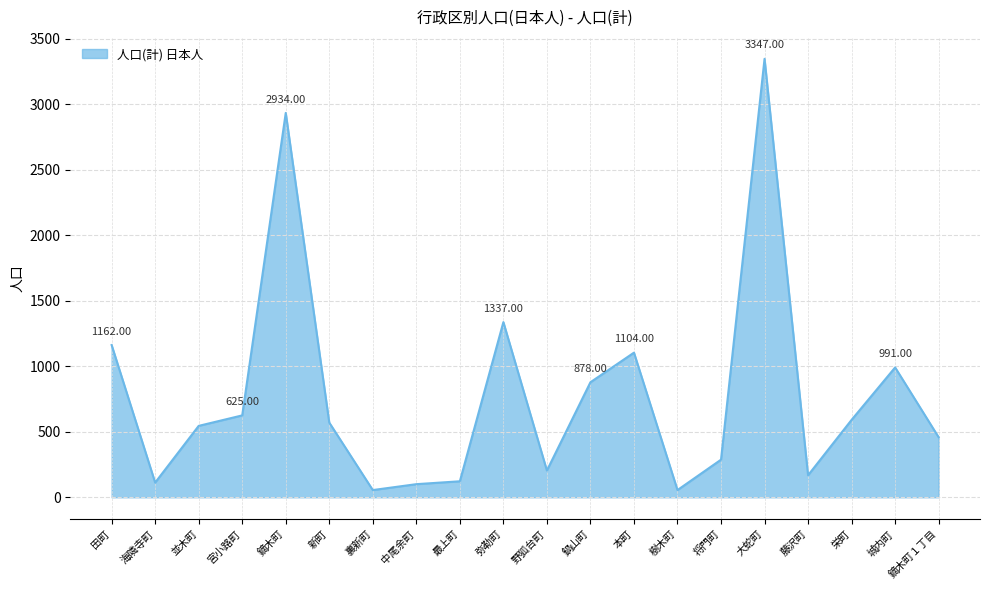

What is the maximum value shown in the chart?

3347